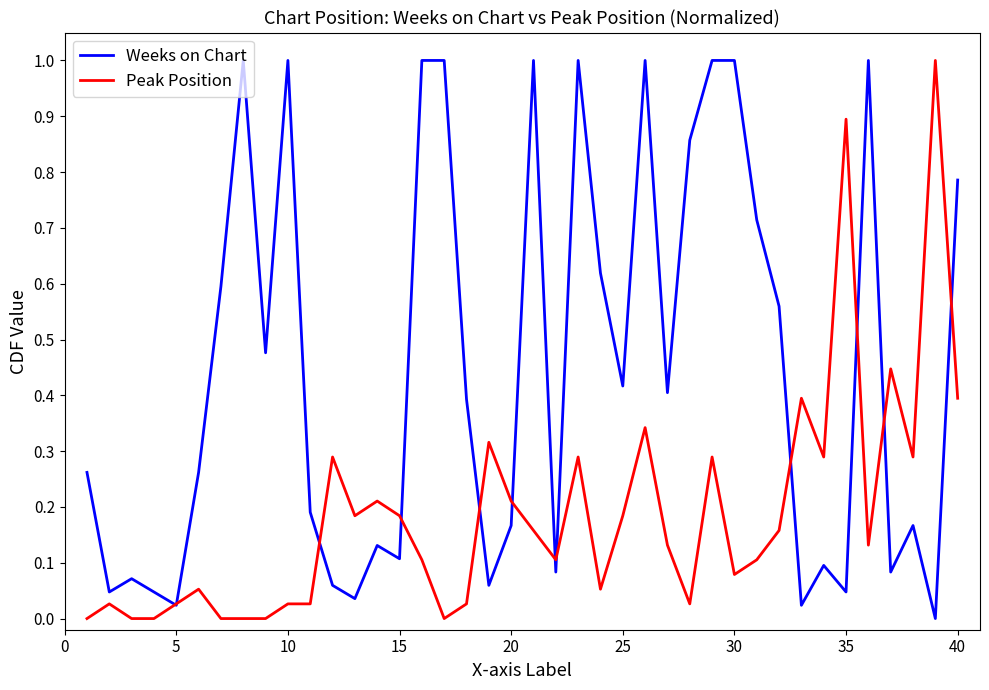

What is the difference between the maximum and second lowest values in the Peak Position series?

1.0